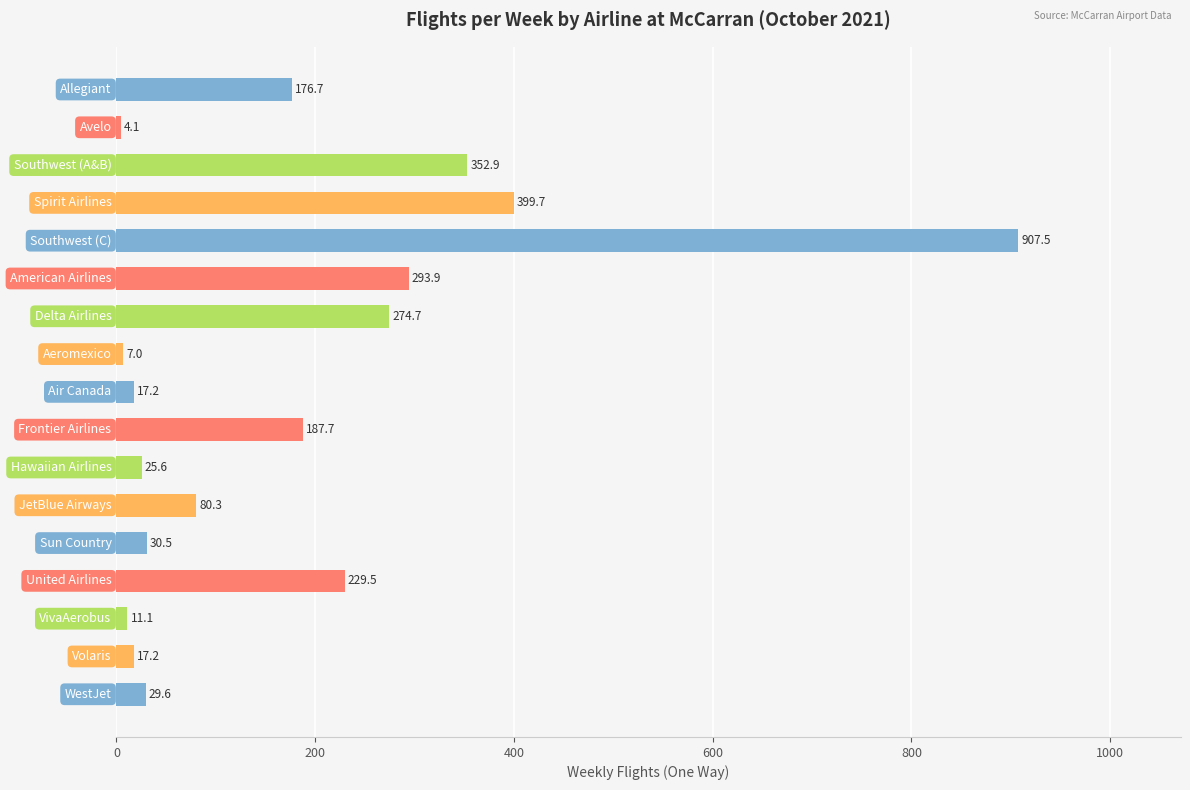

What is the value of the 12th bar from the top?

80.3